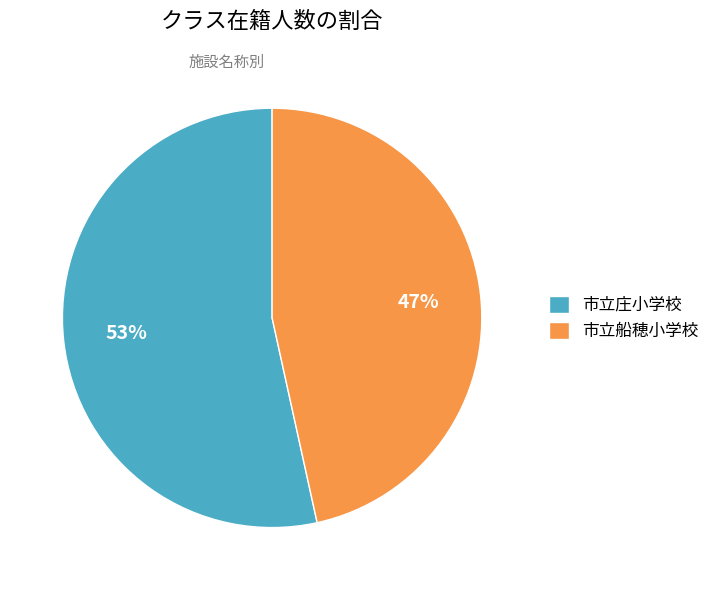

Does 市立庄小学校 represent more than half of the total?

Yes